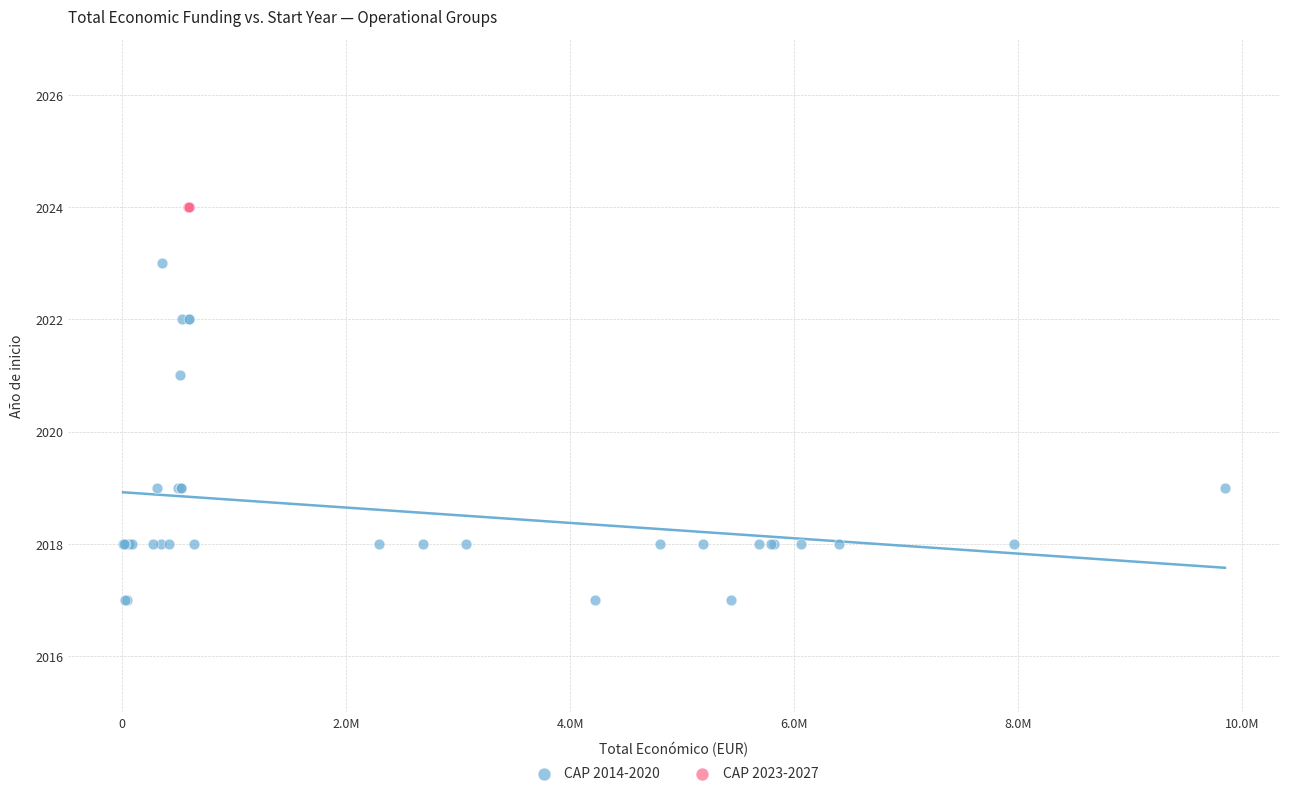

Which series reaches the maximum Y coordinate?

CAP 2023-2027